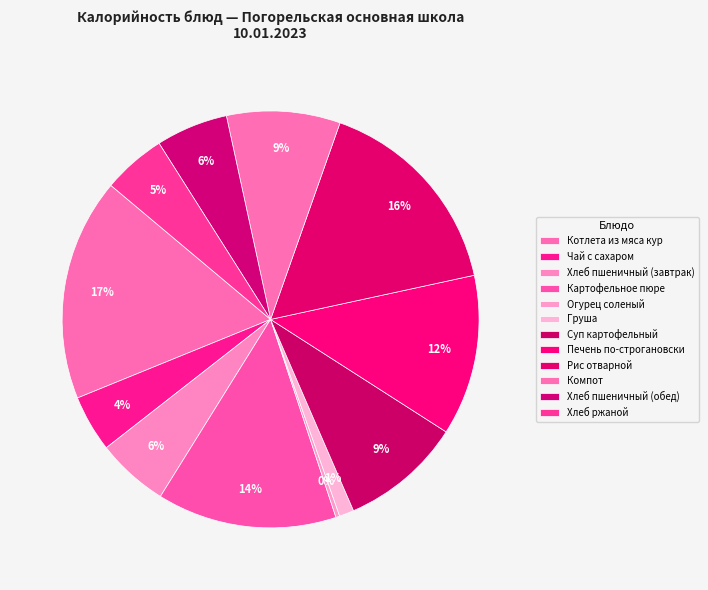

Rank the categories by value from highest to lowest.

Котлета из мяса кур, Рис отварной, Картофельное пюре, Печень по-строгановски, Суп картофельный, Компот, Хлеб пшеничный (завтрак), Хлеб пшеничный (обед), Хлеб ржаной, Чай с сахаром, Груша, Огурец соленый